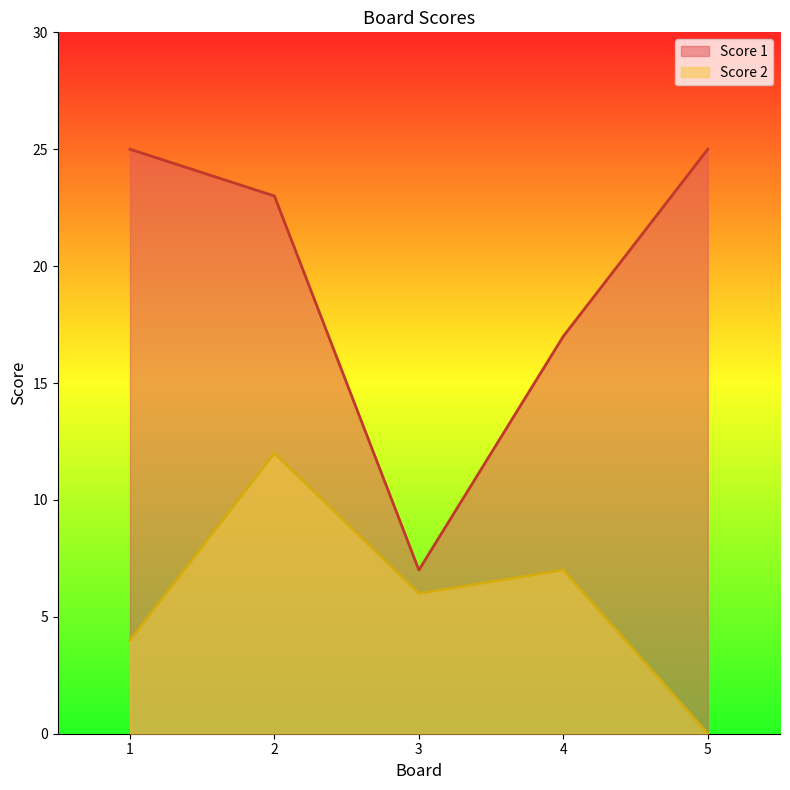

True or false: Score 2 has more than 2 points higher than both neighbors.

False